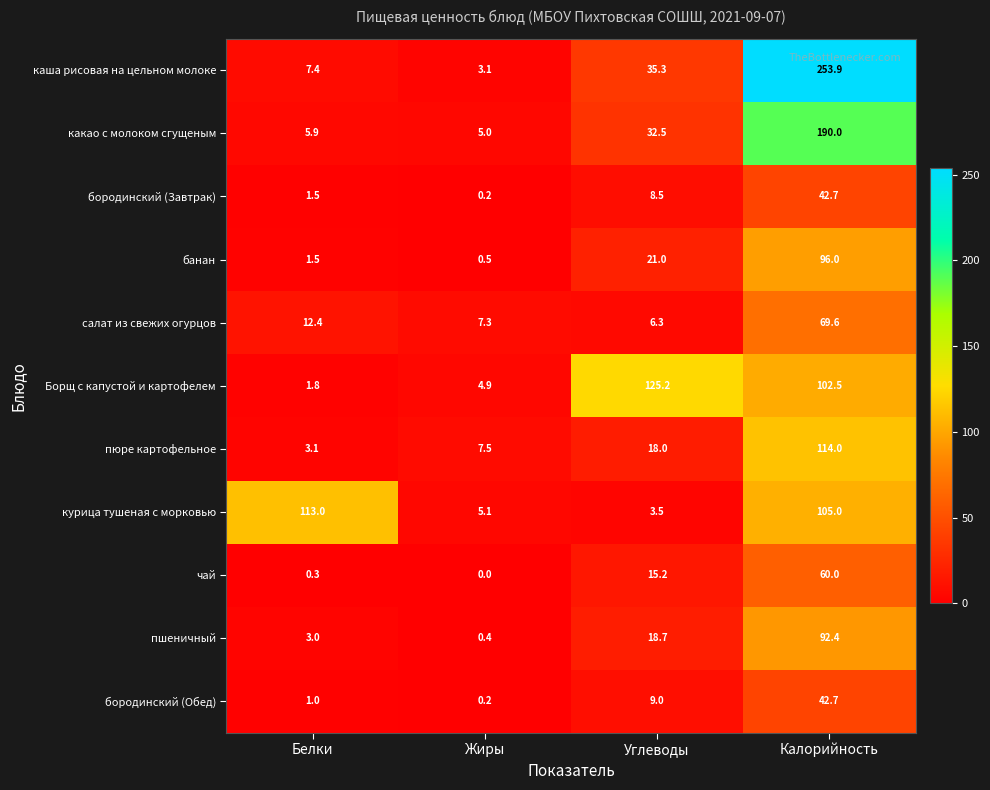

True or false: пшеничный has a value of 61.5 at Калорийность.

False